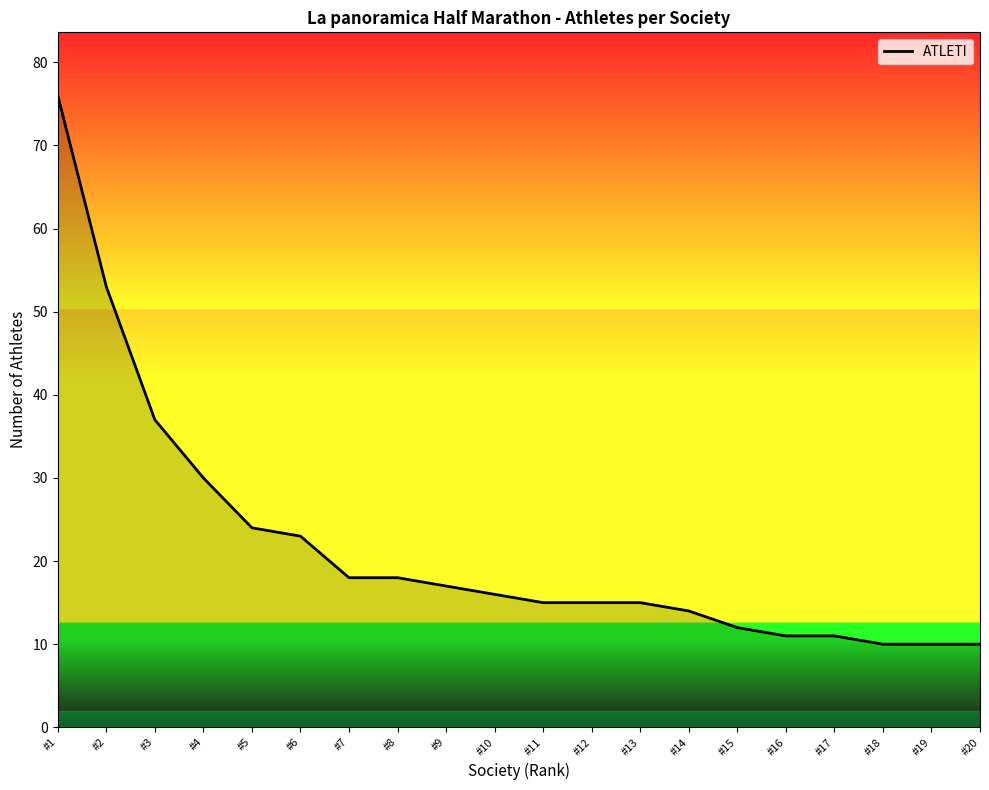

The chart shows a value of 10 at #19. True or false?

True